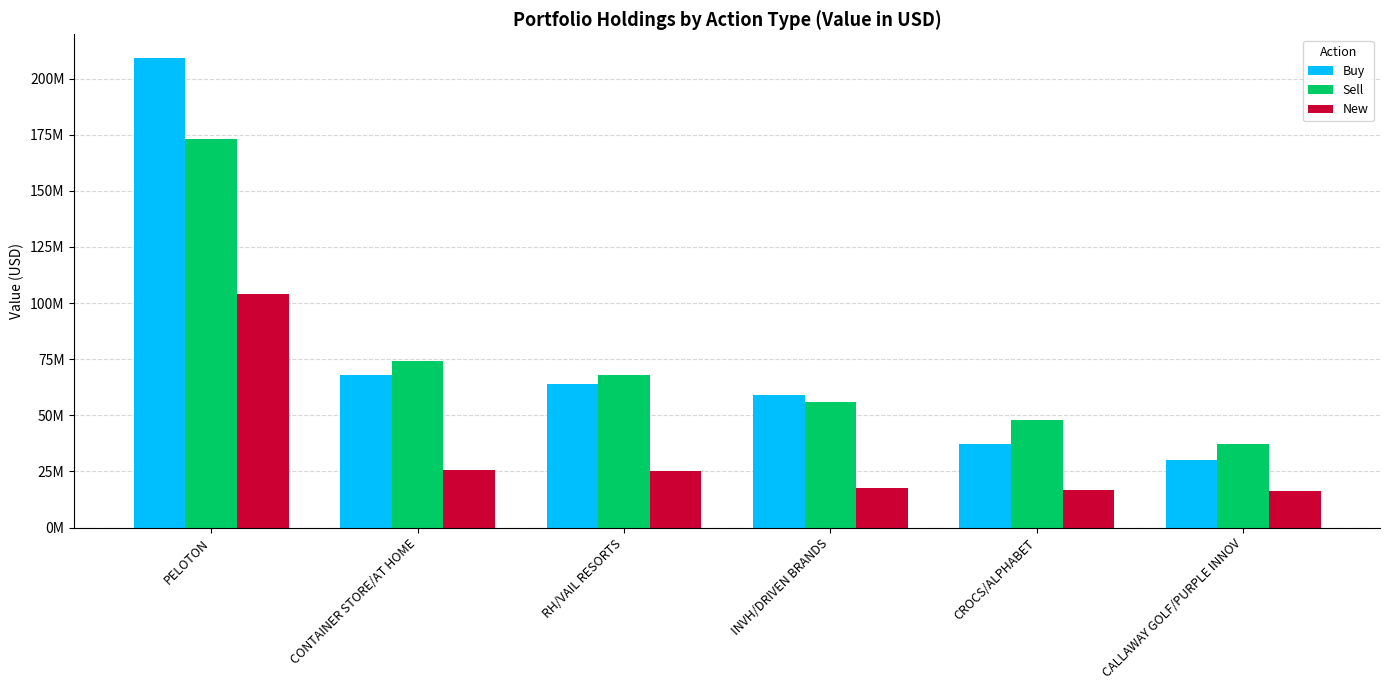

What position from the right is INVH/DRIVEN BRANDS?

3